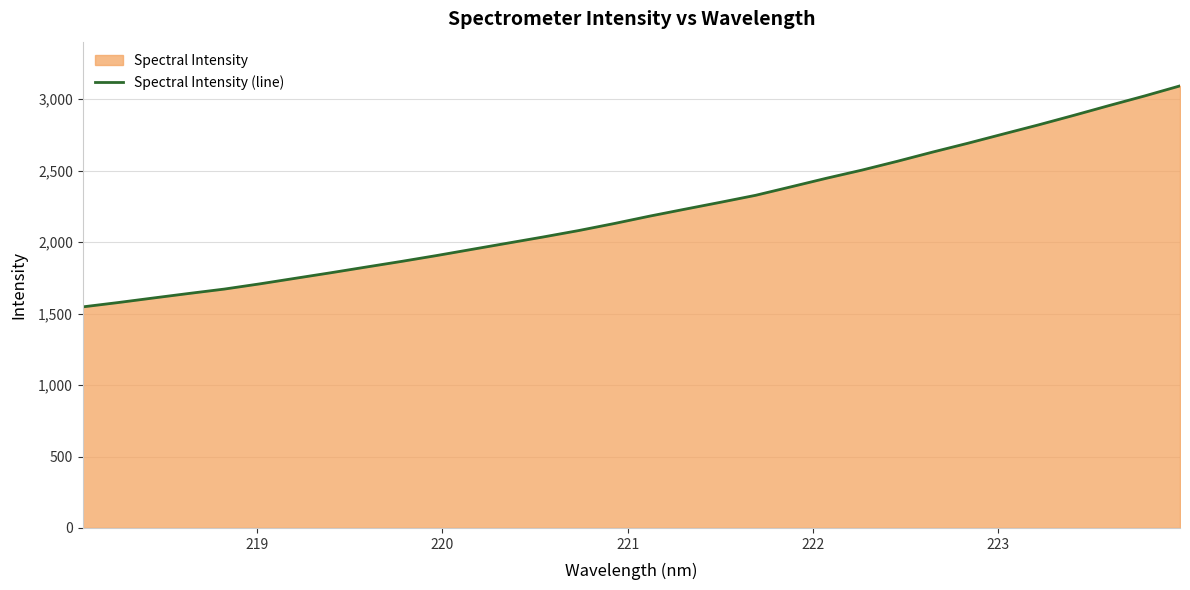

What is the value of the 12th point from the left?

1950.2